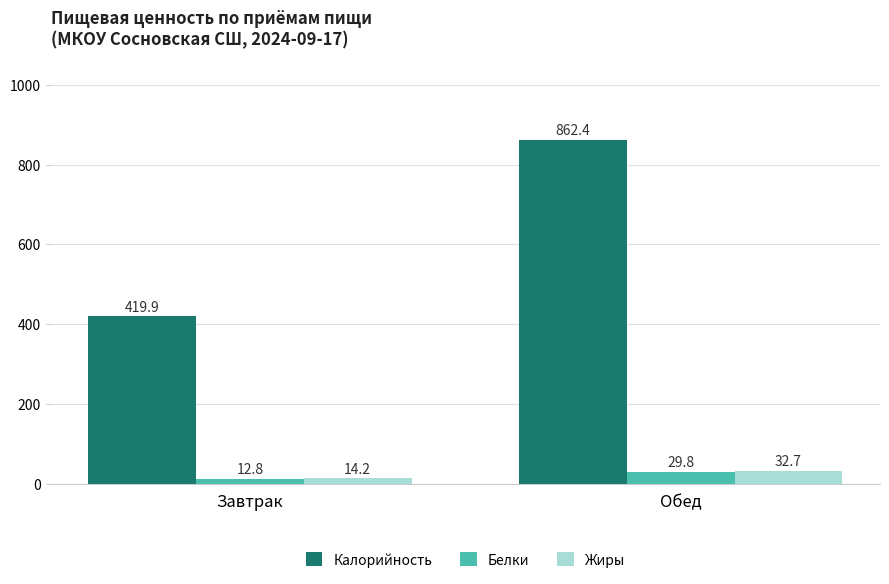

List the labels in order of Белки value, smallest first.

Завтрак, Обед